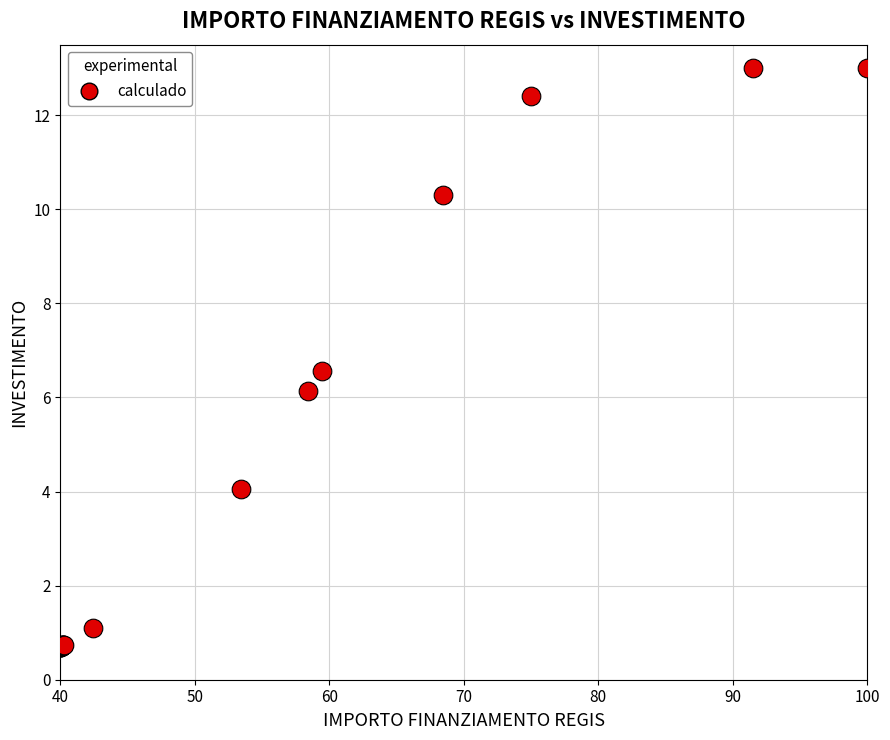

What Y value in the scatter plot is closest to 6?

6.1